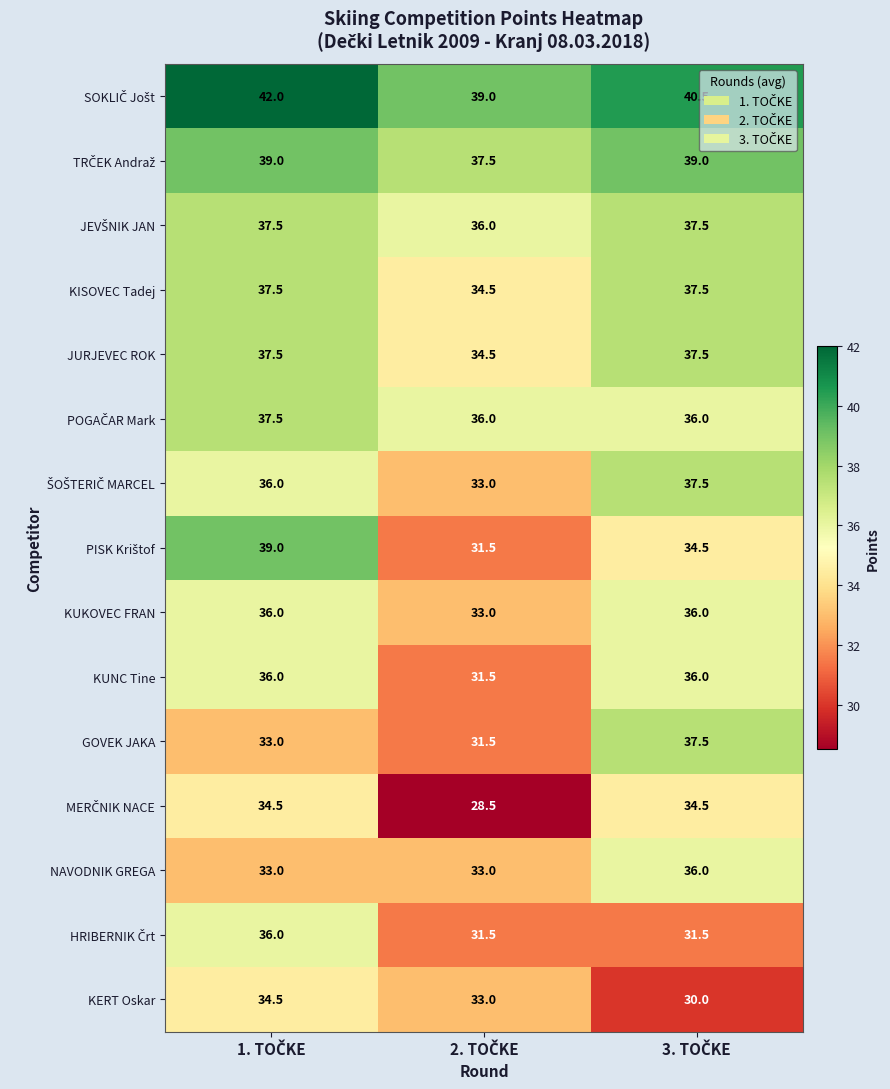

What is the greatest value displayed?

42.0